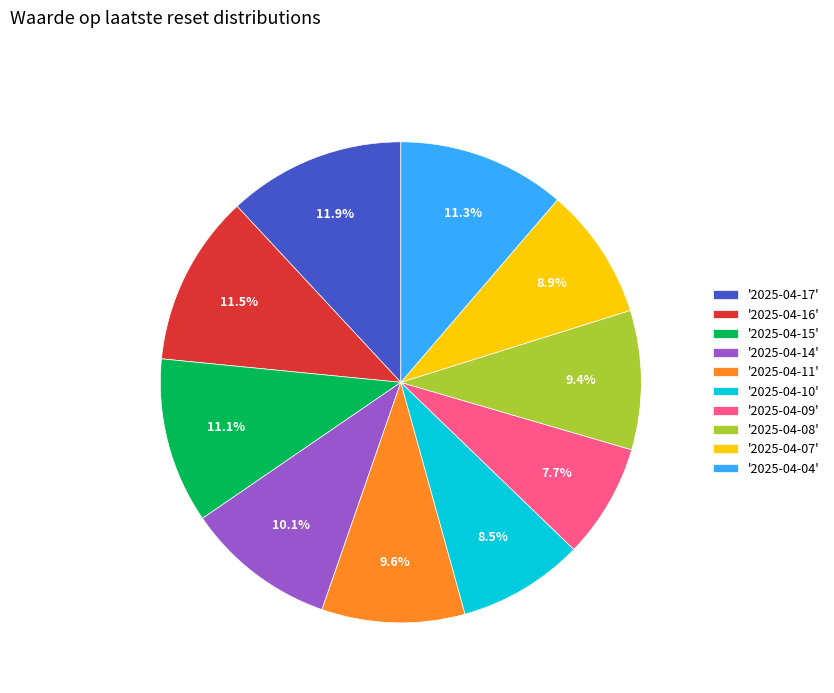

What is the ratio of the value at '2025-04-04' to the value at '2025-04-09'?

1.5